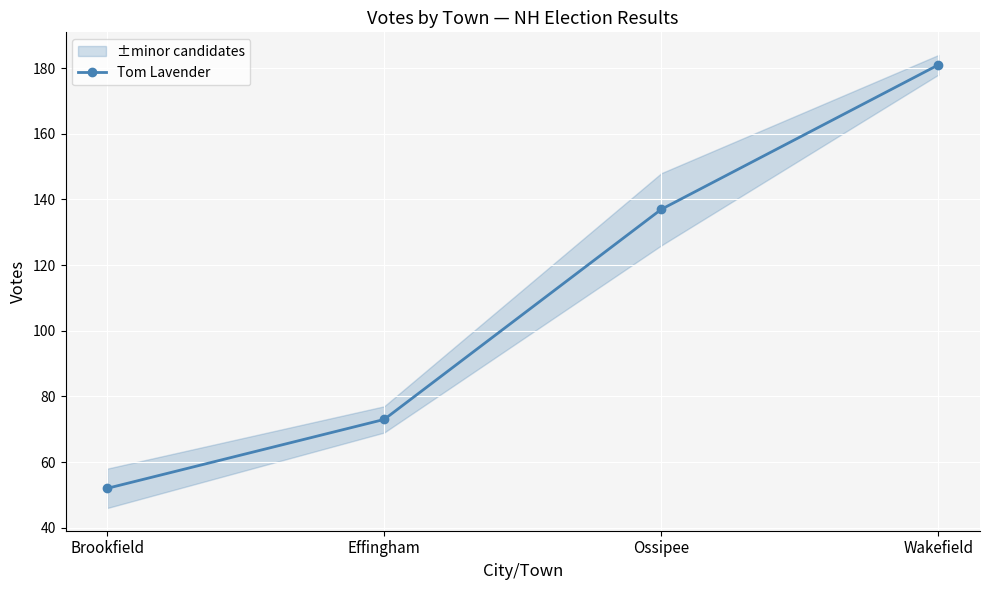

The value at Brookfield is 52. True or false?

True